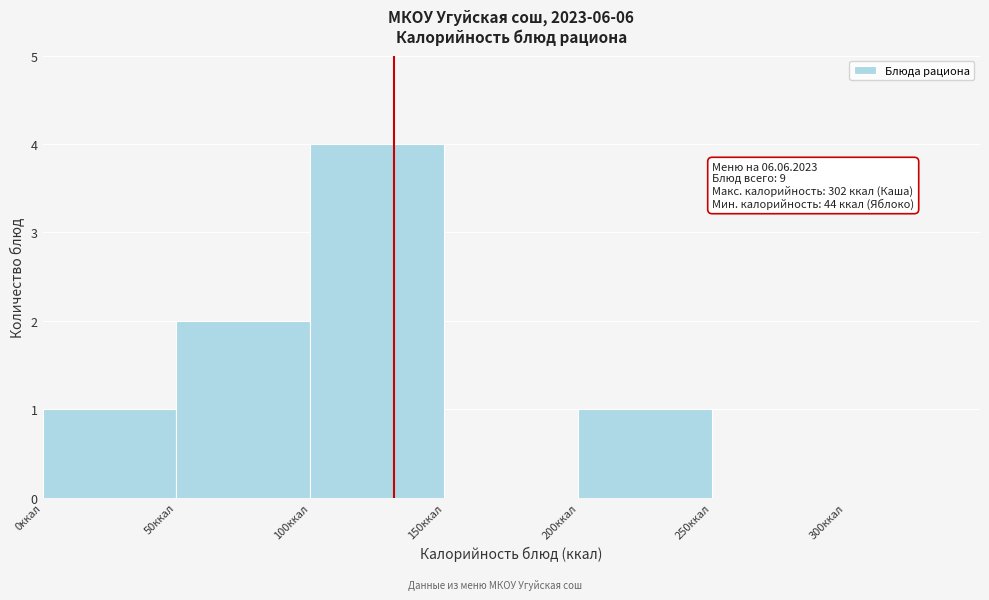

Over which range of the x-axis is the bar tallest?

100 to 150